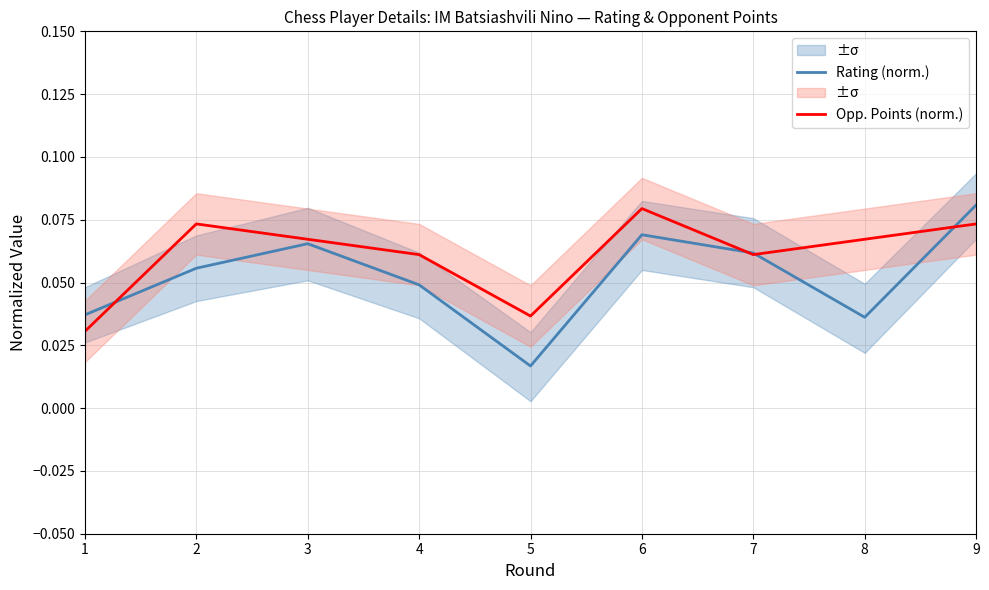

Which series has the largest range (max minus min)?

Rating (norm.)